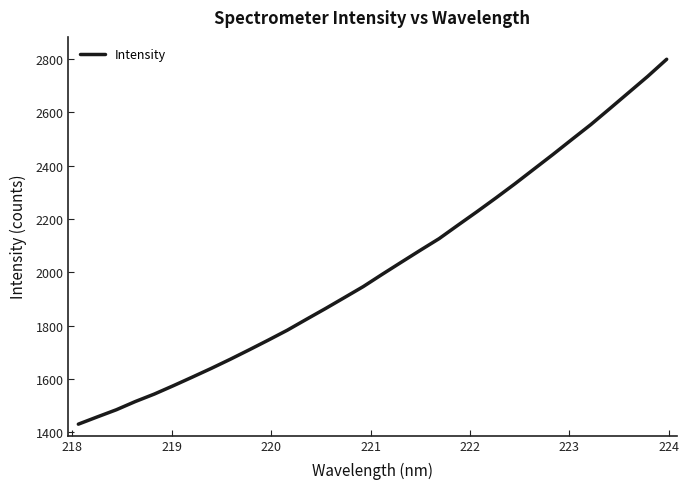

What is the maximum value shown in the chart?

2799.7